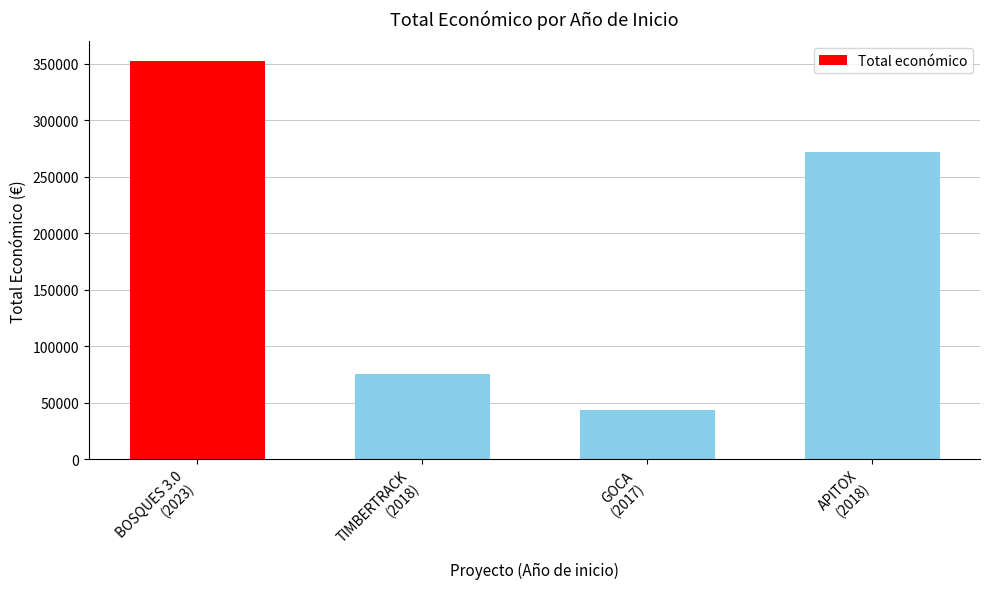

Which label corresponds to the smallest value in the chart?

GOCA
(2017)